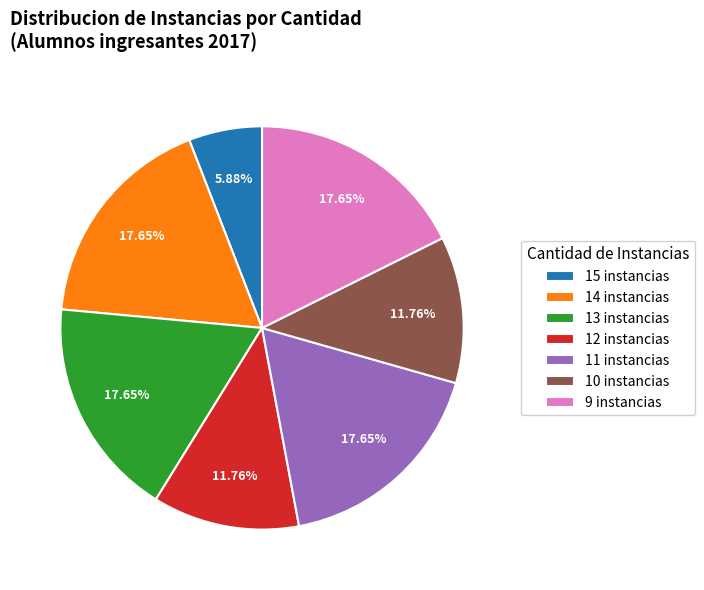

How many slices are in this pie chart?

7